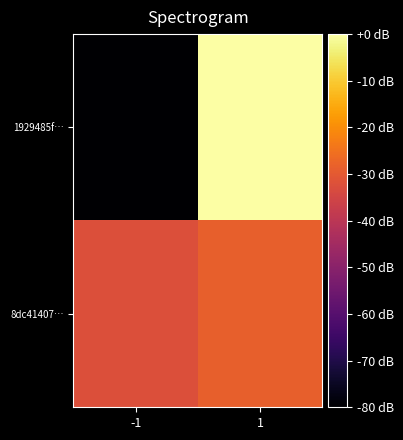

Which has a higher value, -1 or 1?

1